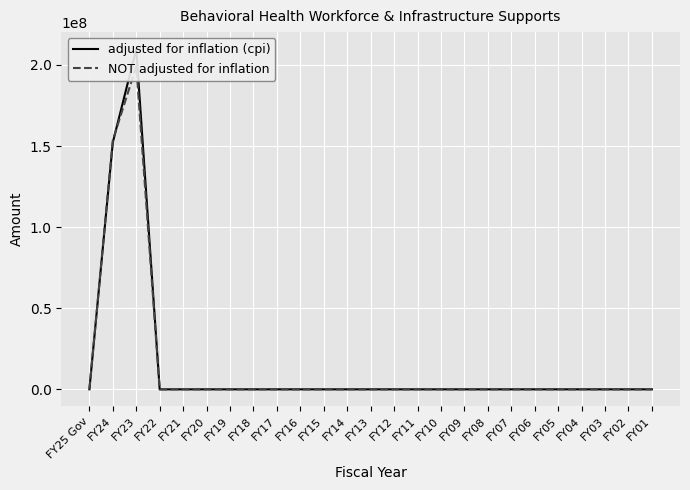

What is the value of the adjusted for inflation (cpi) point at the 2nd from the left?

152270570